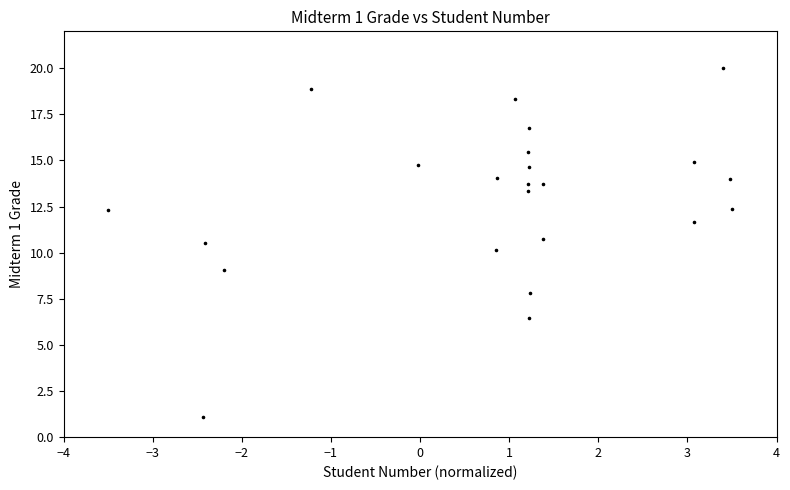

What is the range of X values (max minus min)?

7.0